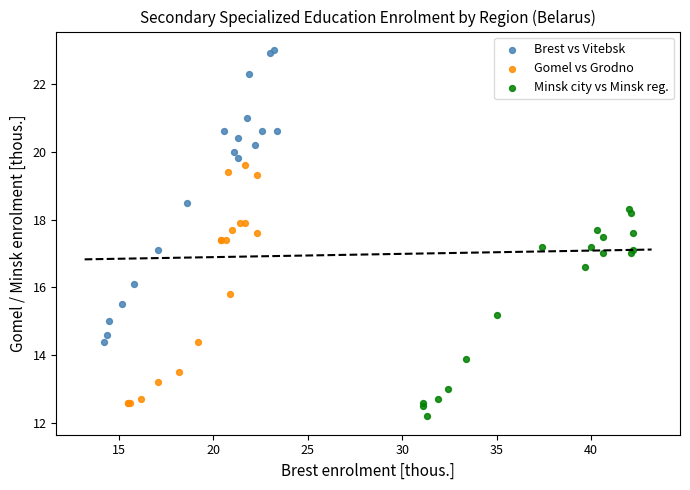

What are all the series names shown in the legend?

Brest vs Vitebsk, Gomel vs Grodno, Minsk city vs Minsk reg.